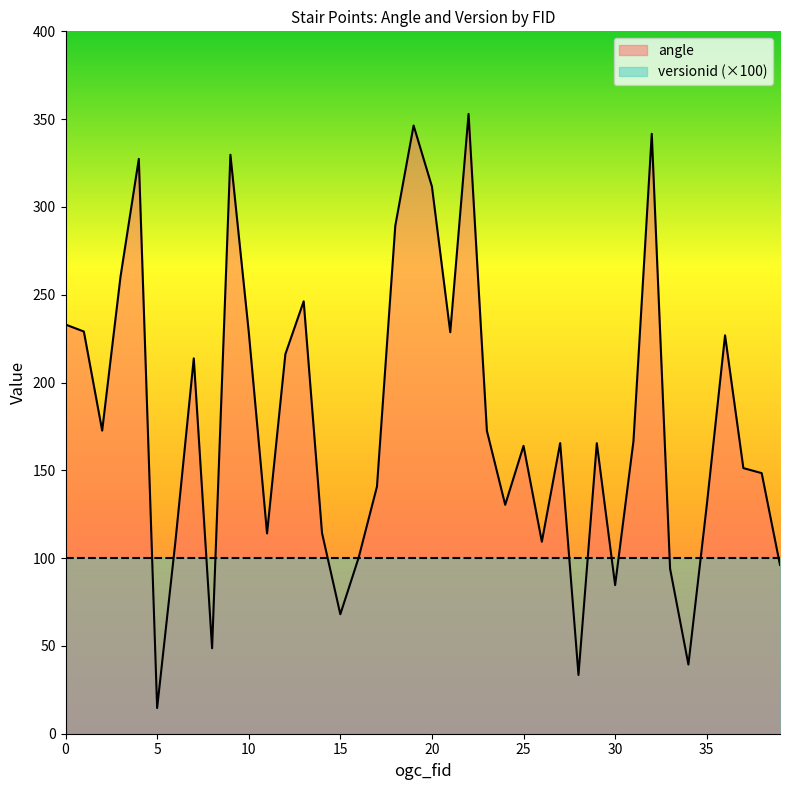

Reading right to left, extract all data points from this chart.

96.1	148.4	151.3	226.9	129.9	39.4	94.0	341.6	166.5	84.6	165.5	33.5	165.5	109.3	163.9	130.4	172.5	353.0	228.6	311.6	346.4	289.3	140.8	100.2	68.0	114.3	246.3	216.2	114.1	228.9	329.7	48.7	213.8	109.7	14.6	327.4	260.2	172.6	229.1	233.0